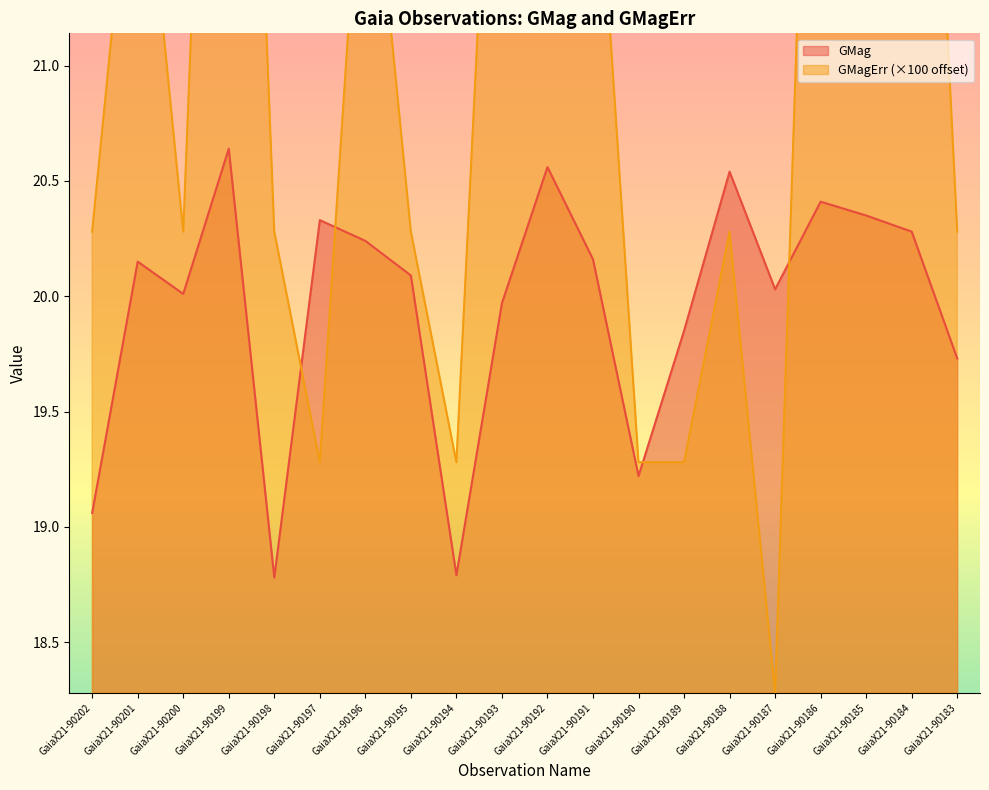

How many values in the GMagErr series are below 20?

5